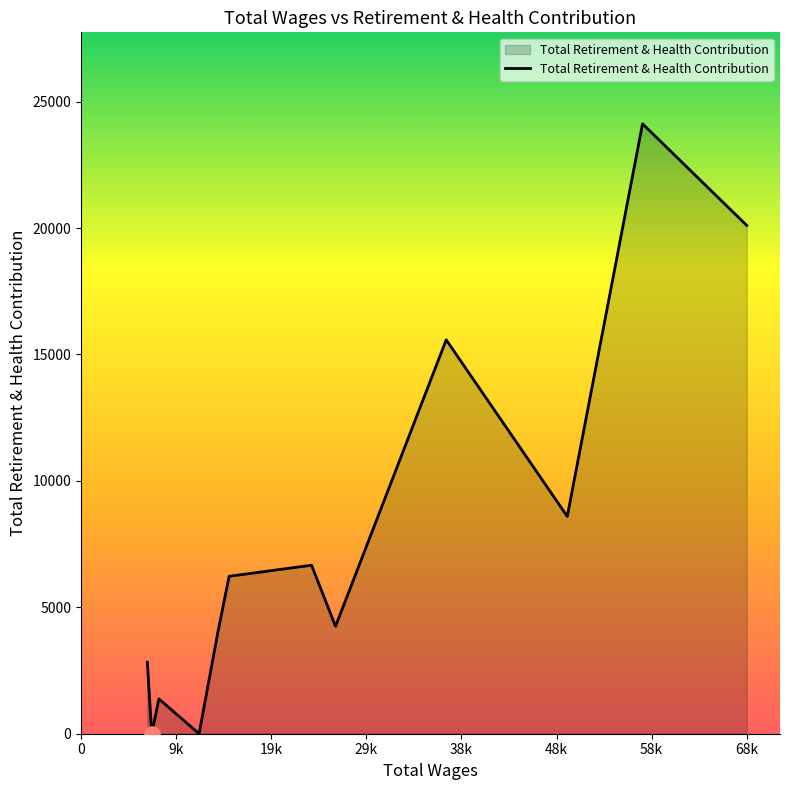

What is the difference between the maximum and minimum values?

24124